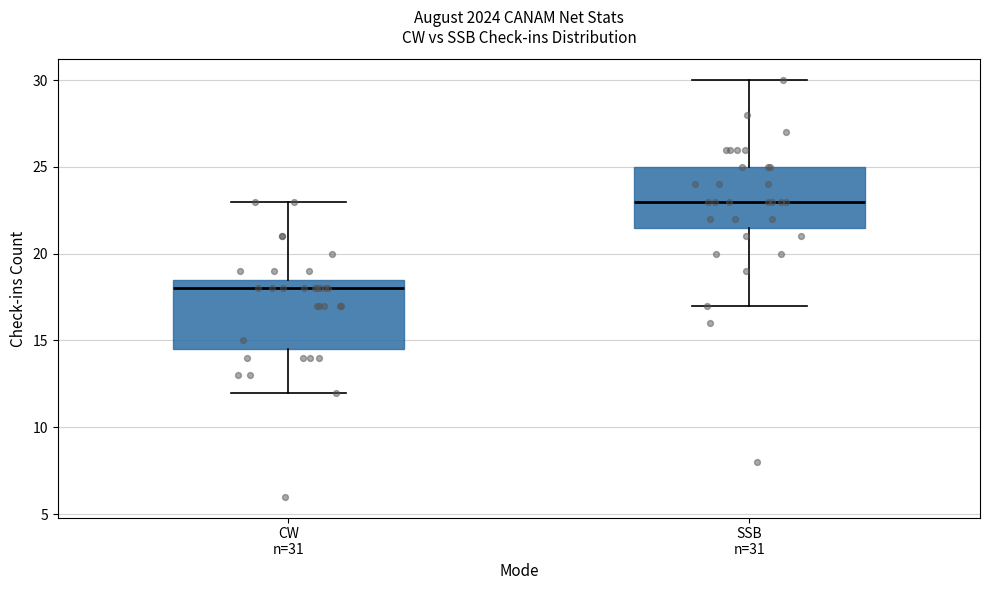

Which box has the highest median line?

SSB n=31